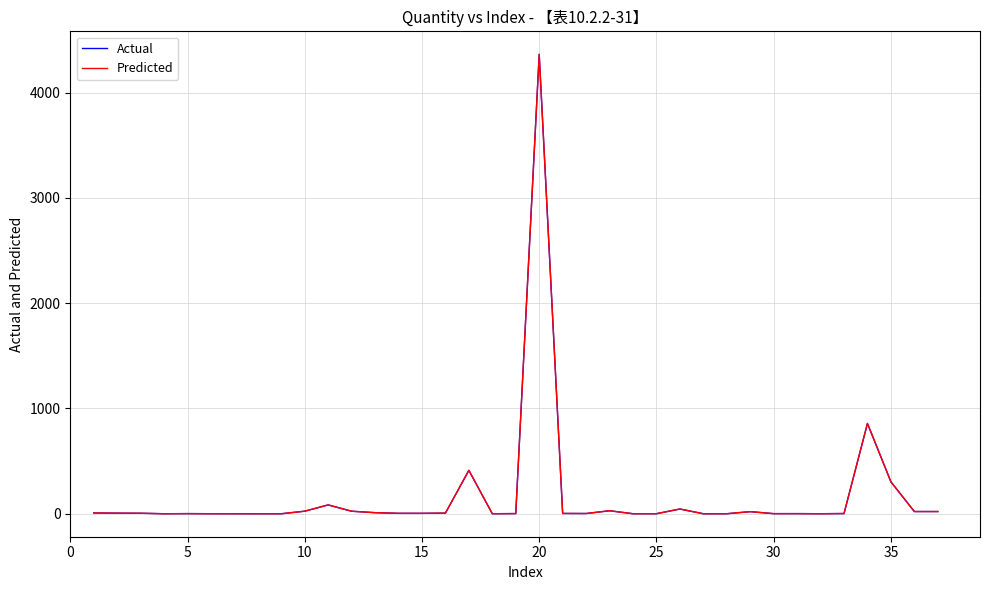

Does the chart have visible grid lines?

Yes